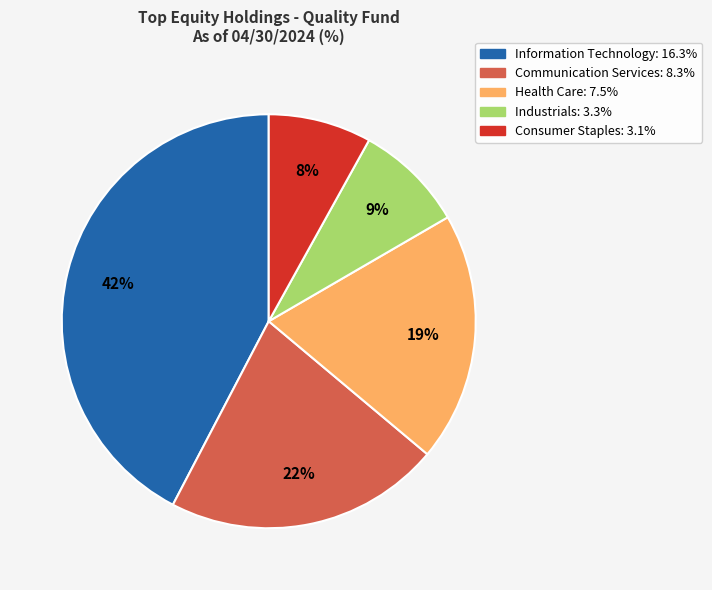

To the nearest percent, what is the difference between the largest and smallest slice percentages?

34%